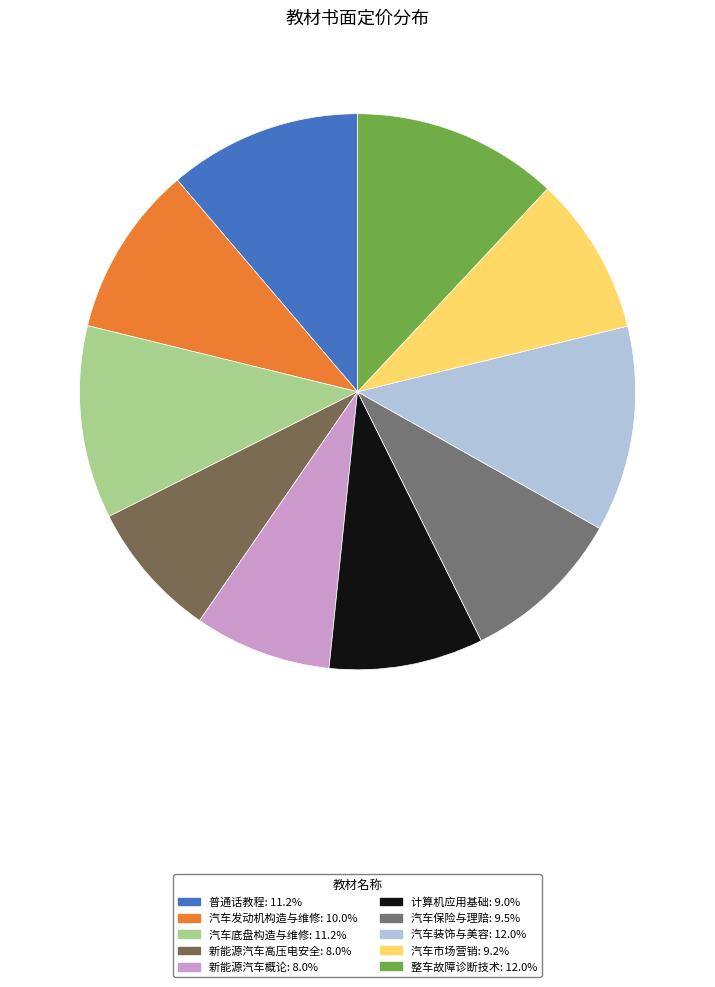

To the nearest percent, what portion does 汽车装饰与美容 represent?

12%